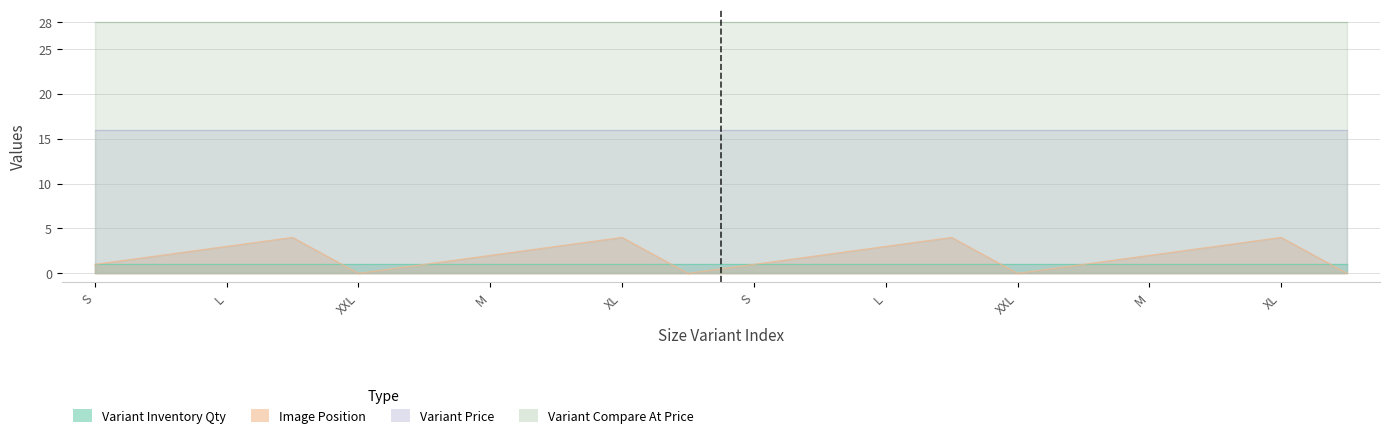

What is the spread (max minus min) of values at XXL?

28